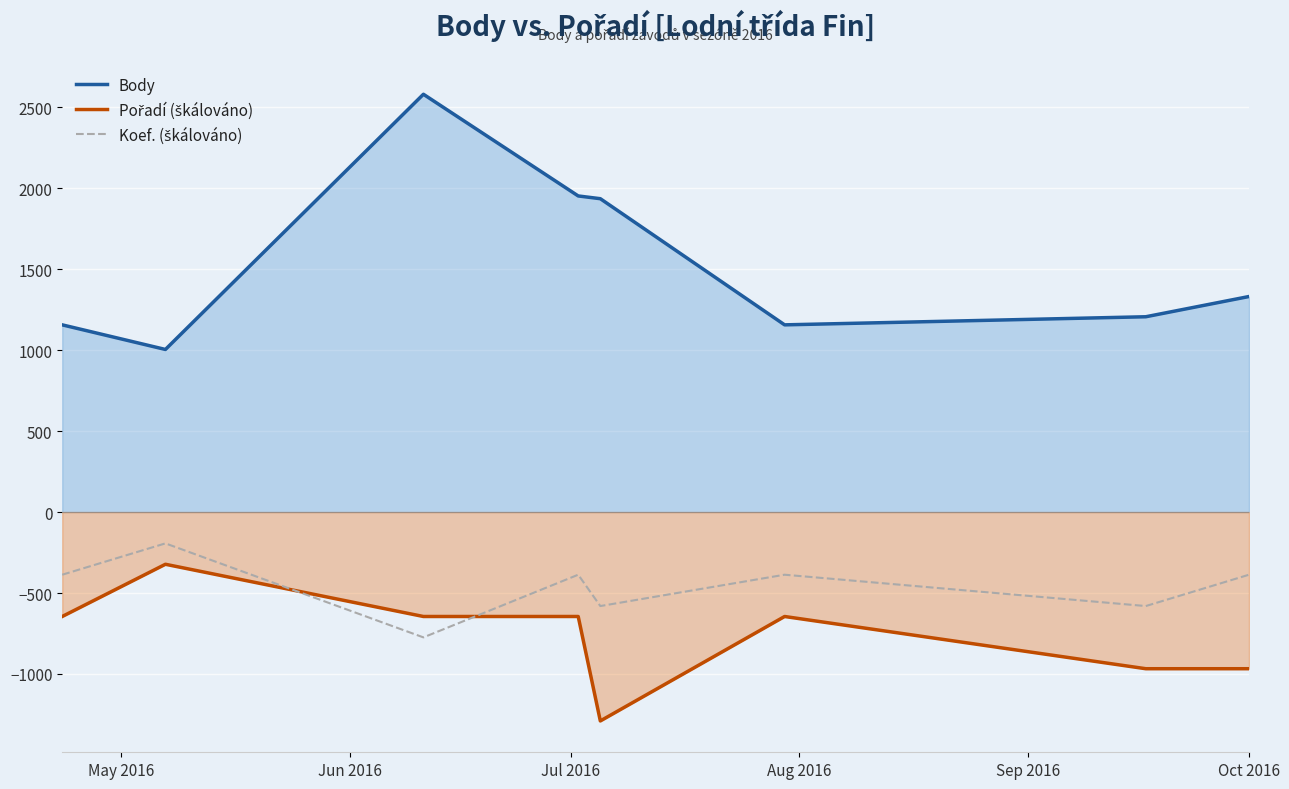

What is the greatest value displayed?

2580.0